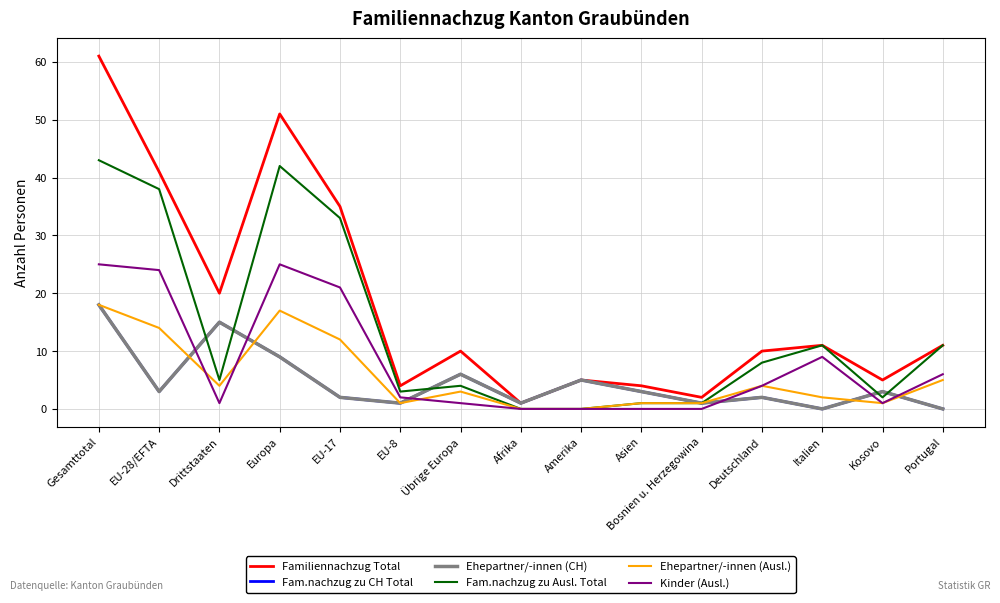

Which label corresponds to the largest value in the chart?

Gesamttotal